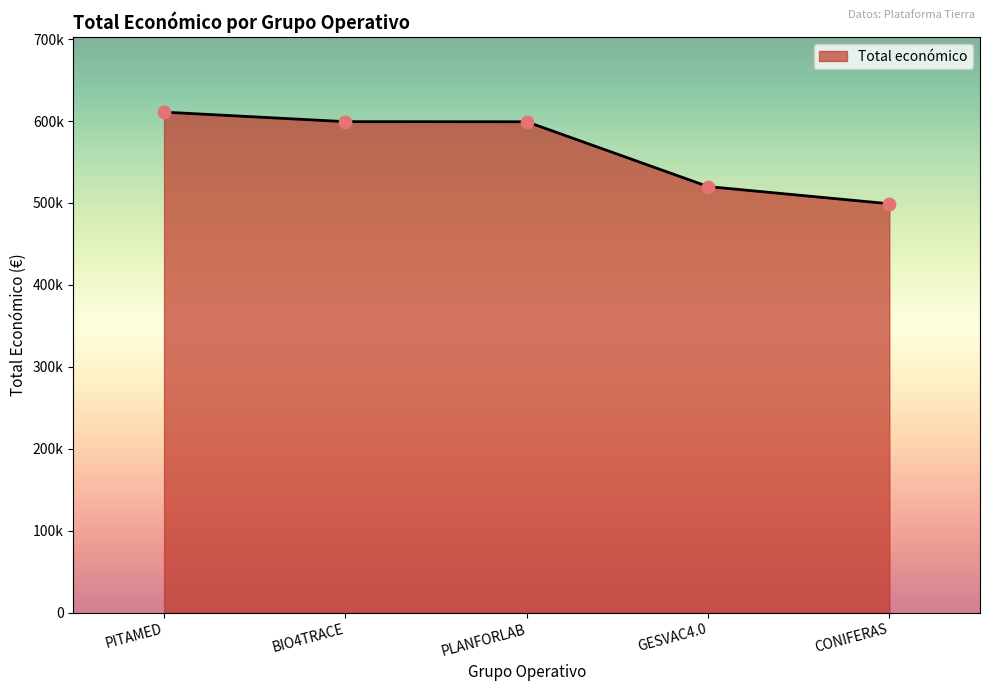

Is this an area chart (filled region under the line)?

Yes